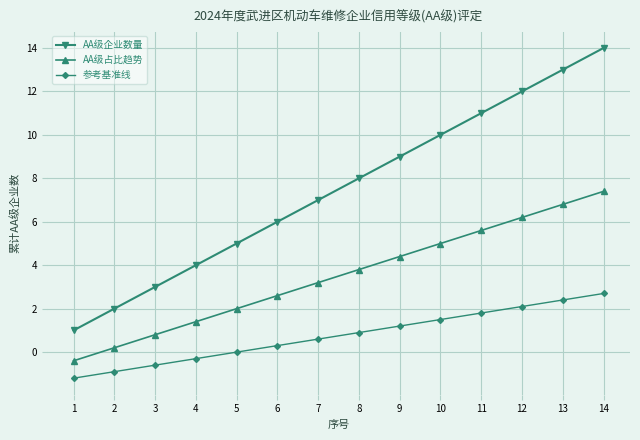

Reading left to right, extract all data points from this chart.

AA级企业数量: 1=1.0	2=2.0	3=3.0	4=4.0	5=5.0	6=6.0	7=7.0	8=8.0	9=9.0	10=10.0	11=11.0	12=12.0	13=13.0	14=14.0
AA级占比趋势: 1=-0.4	2=0.2	3=0.8	4=1.4	5=2.0	6=2.6	7=3.2	8=3.8	9=4.4	10=5.0	11=5.6	12=6.2	13=6.8	14=7.4
参考基准线: 1=-1.2	2=-0.9	3=-0.6	4=-0.3	5=0.0	6=0.3	7=0.6	8=0.9	9=1.2	10=1.5	11=1.8	12=2.1	13=2.4	14=2.7